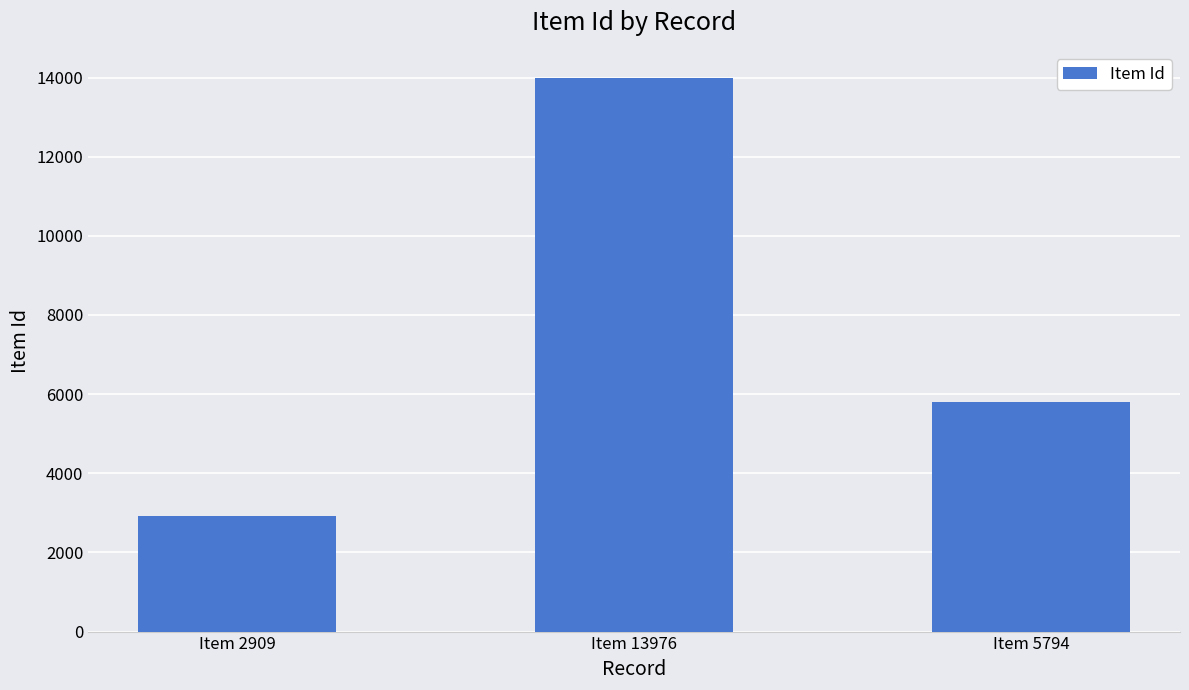

Rank the categories by value from lowest to highest.

Item 2909, Item 5794, Item 13976